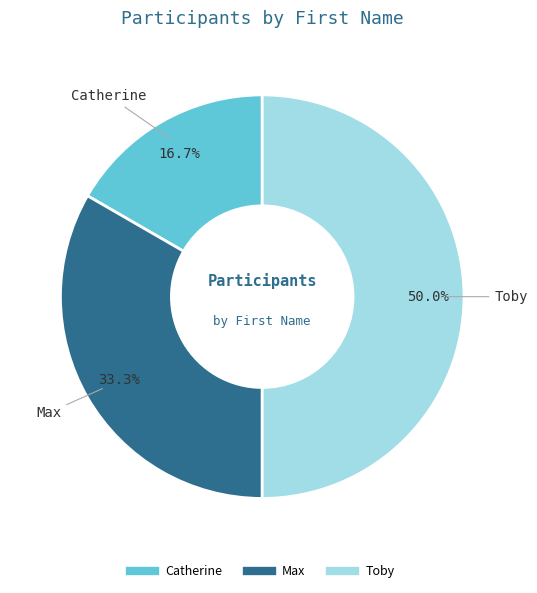

What percentage do Catherine and Toby together represent?

66.7%